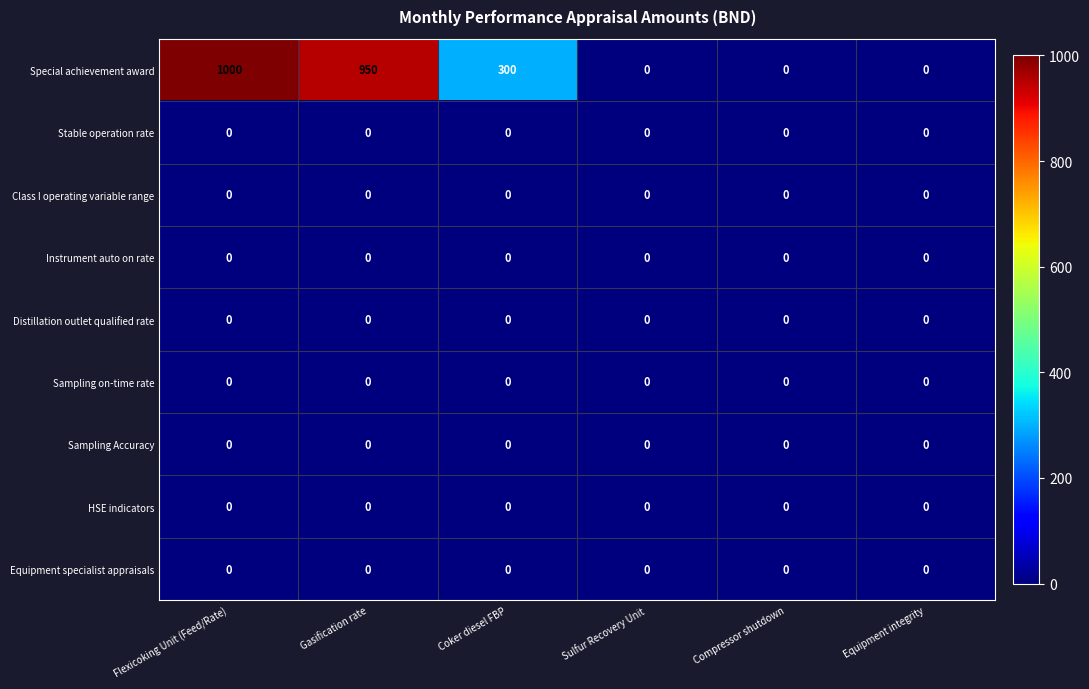

What is the difference between the Special achievement award values at Gasification rate and Coker diesel FBP?

650